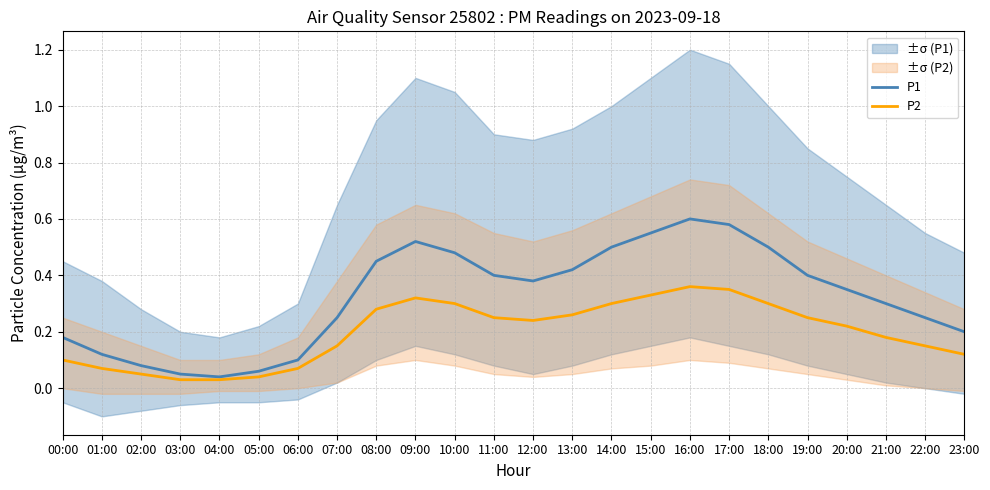

What is the greatest value displayed?

0.6